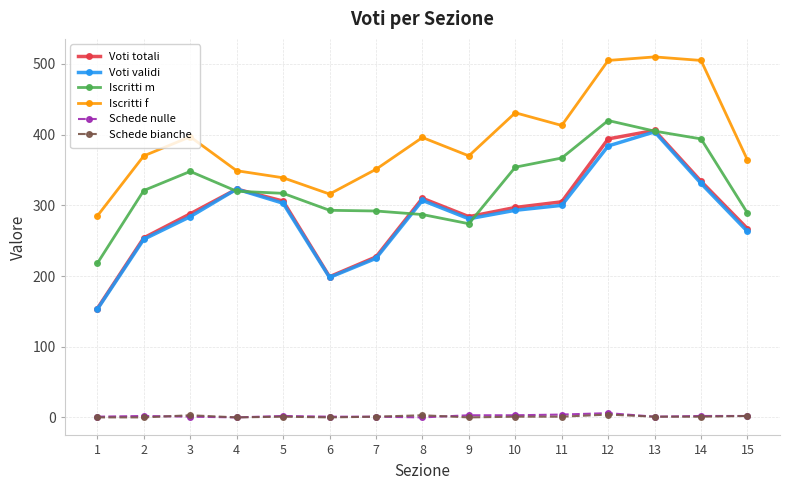

Is the value of Iscritti f at 12 greater than the value of Voti validi at 7?

Yes